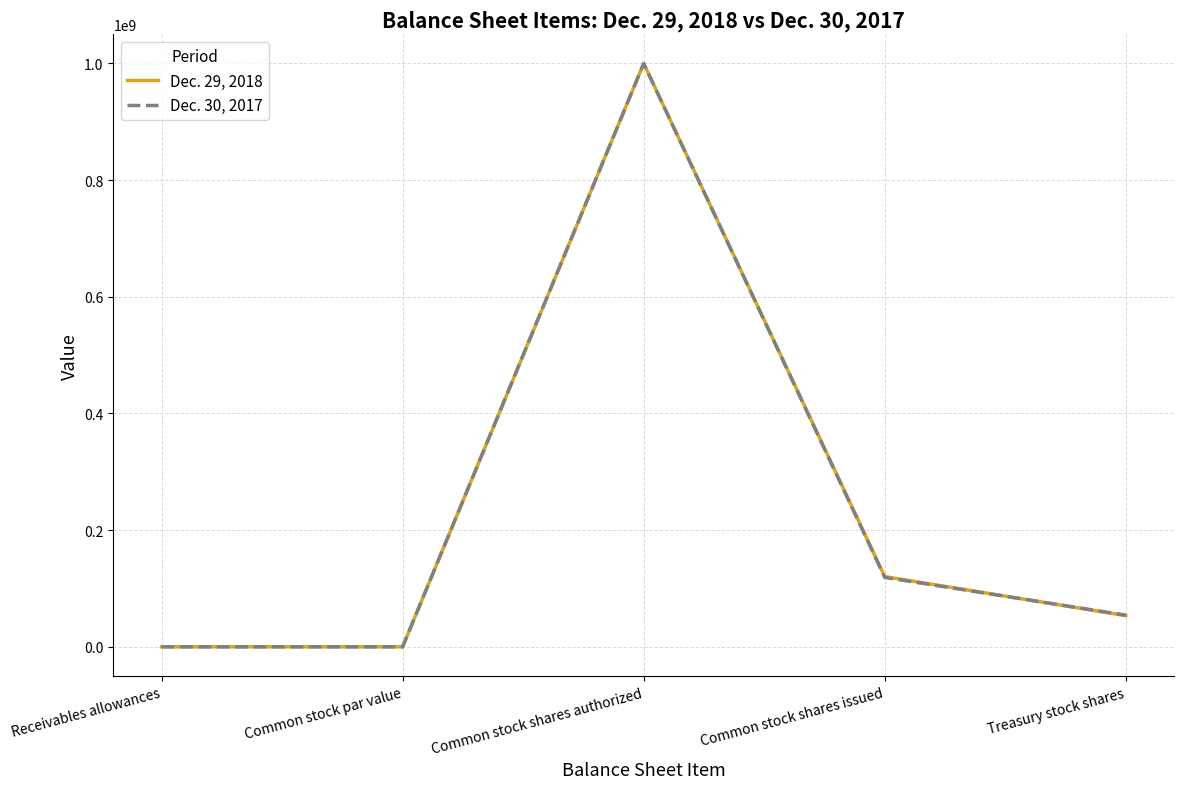

Which series changed the most between Common stock shares authorized and Treasury stock shares?

Dec. 29, 2018